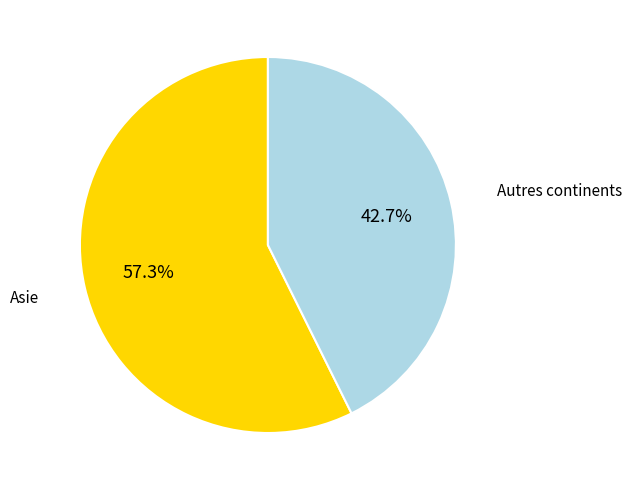

Which category has the biggest portion of the pie?

Asie